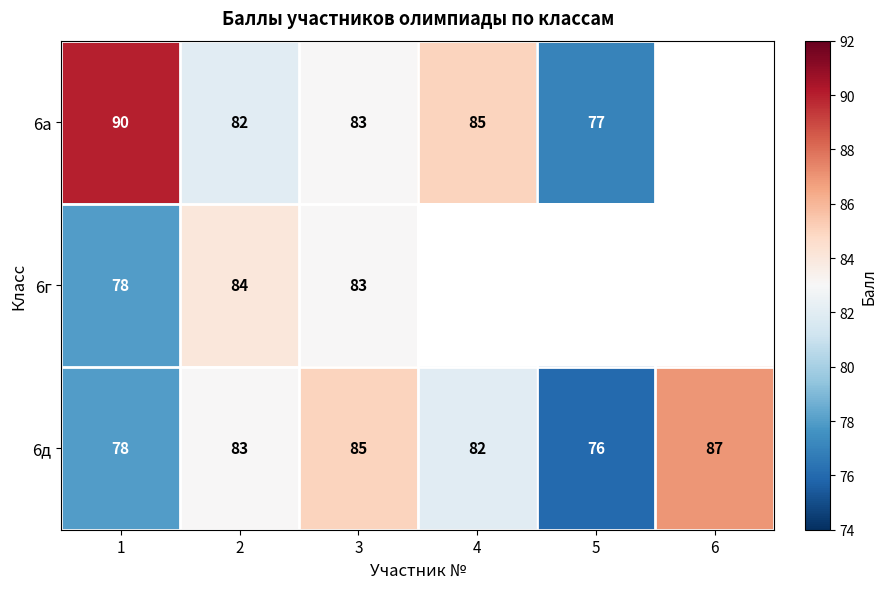

The 6д series shows 76 at 5. True or false?

True